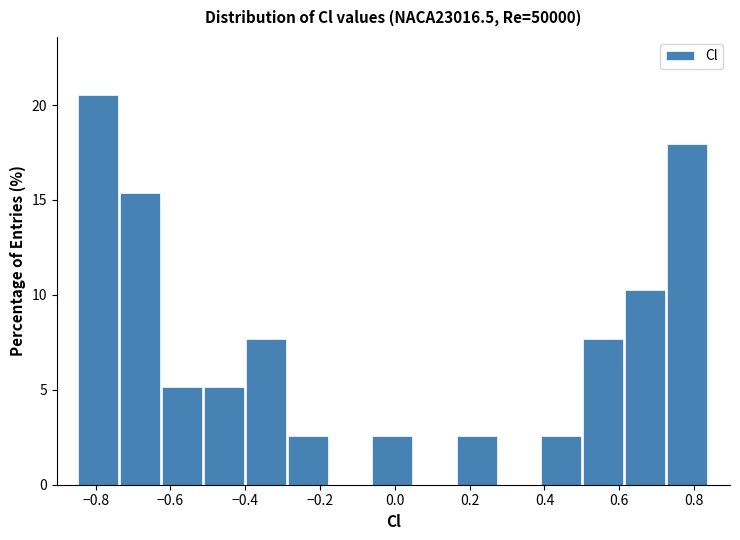

Reading left to right, list every bar in this chart as the range it spans on the x-axis followed by its height. Neither the bar edges nor the heights are printed on the chart, so give them approximately, as read against the axes.

-0.84 to -0.74: 20.5
-0.74 to -0.62: 15.5
-0.62 to -0.50: 5.0
-0.50 to -0.40: 5.0
-0.40 to -0.28: 7.5
-0.28 to -0.18: 2.5
-0.18 to -0.06: 0
-0.06 to 0.06: 2.5
0.06 to 0.16: 0
0.16 to 0.28: 2.5
0.28 to 0.40: 0
0.40 to 0.50: 2.5
0.50 to 0.62: 7.5
0.62 to 0.72: 10.5
0.72 to 0.84: 18.0